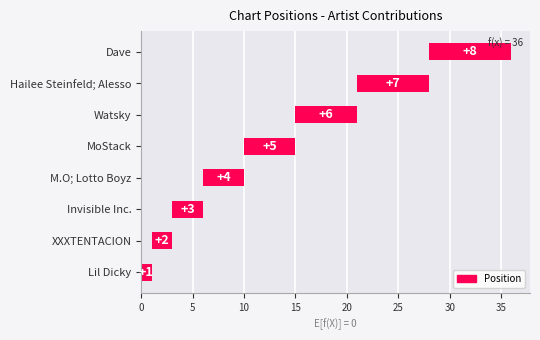

How many series are shown in this chart?

1